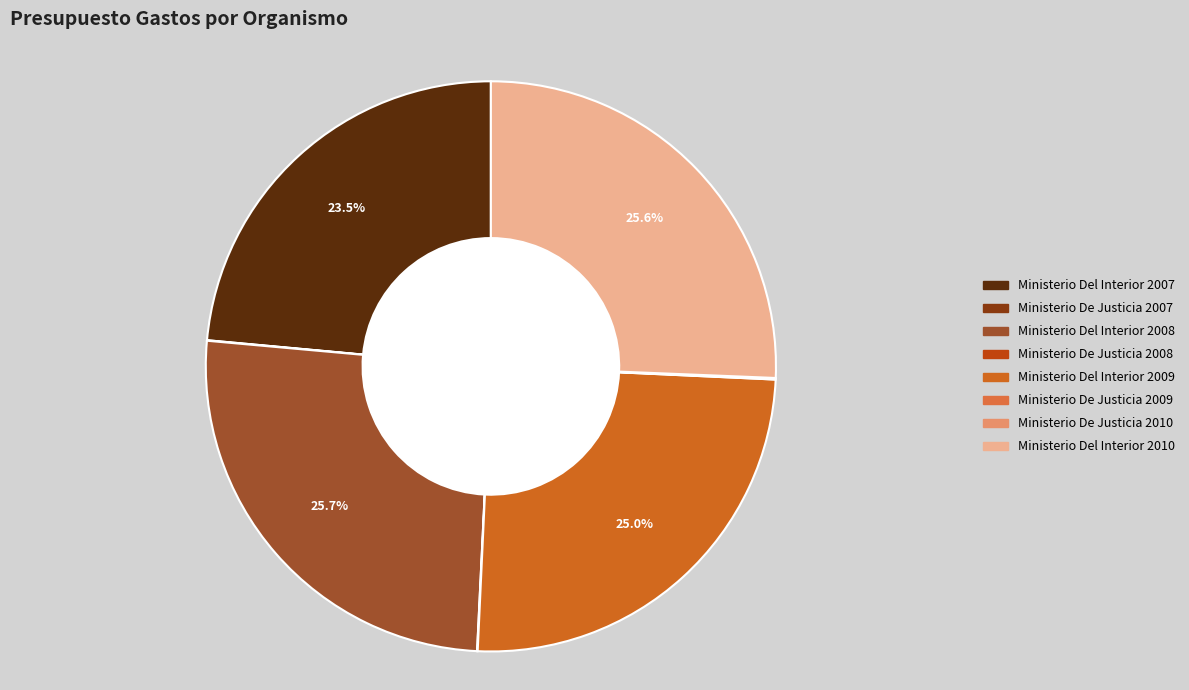

What is the largest slice in the pie chart?

Ministerio Del Interior 2008